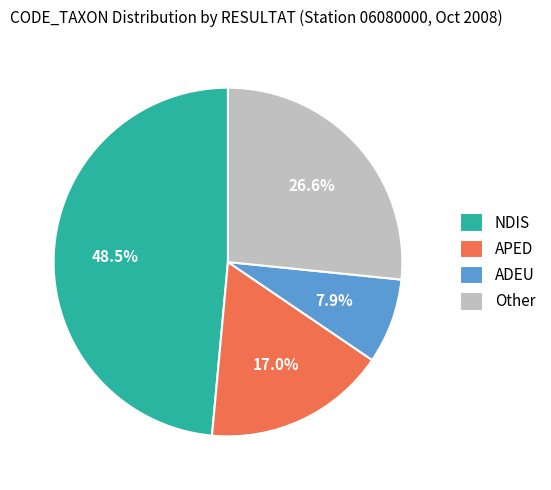

Which slice is the largest?

NDIS